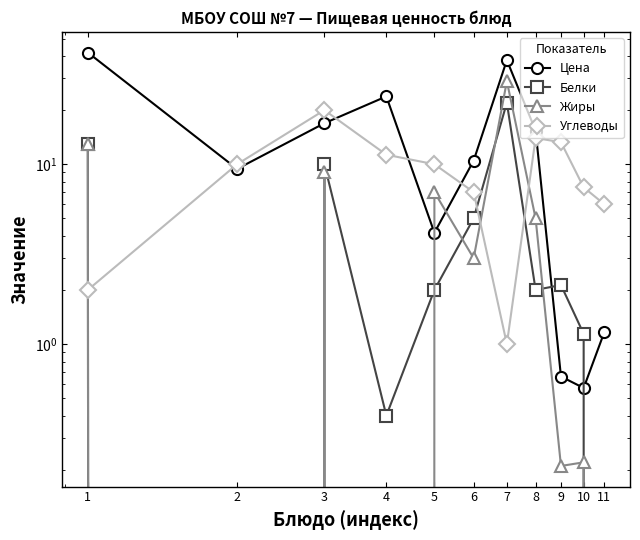

What is the average value of the Жиры series?

6.0